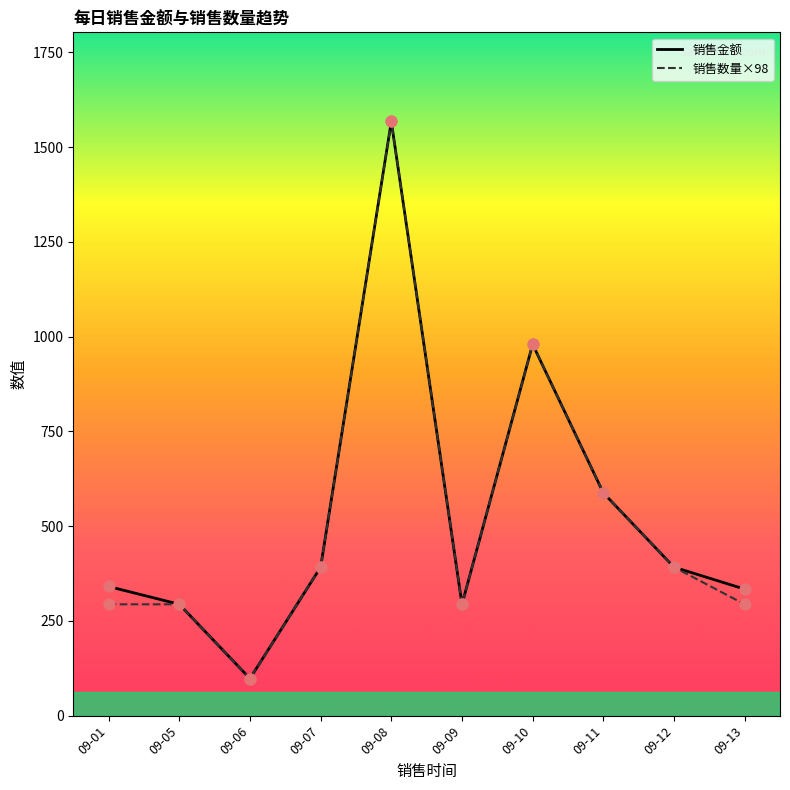

What is the difference between the highest and lowest values at 09-01?

47